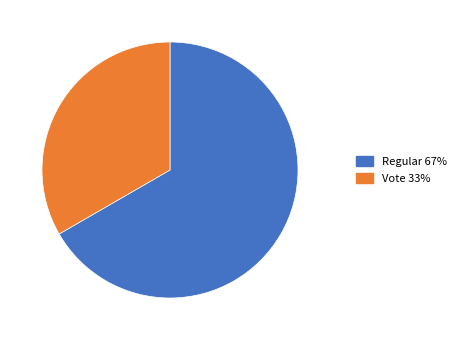

Which slice represents more than half of the pie?

Regular